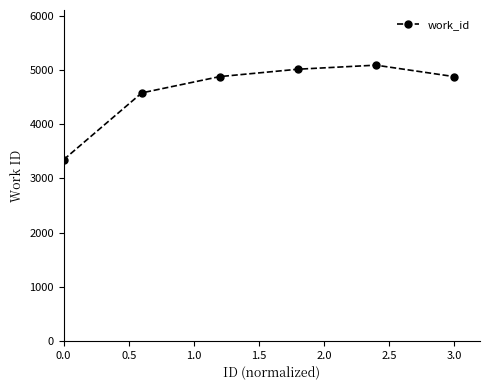

What is the difference between the maximum and minimum values?

1744